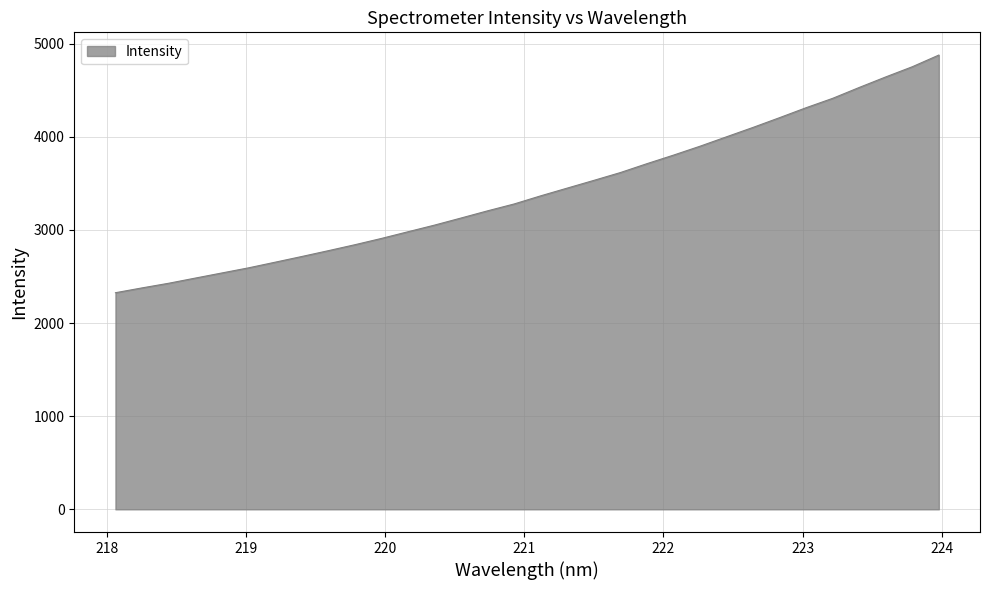

What is the smallest value displayed?

2325.3